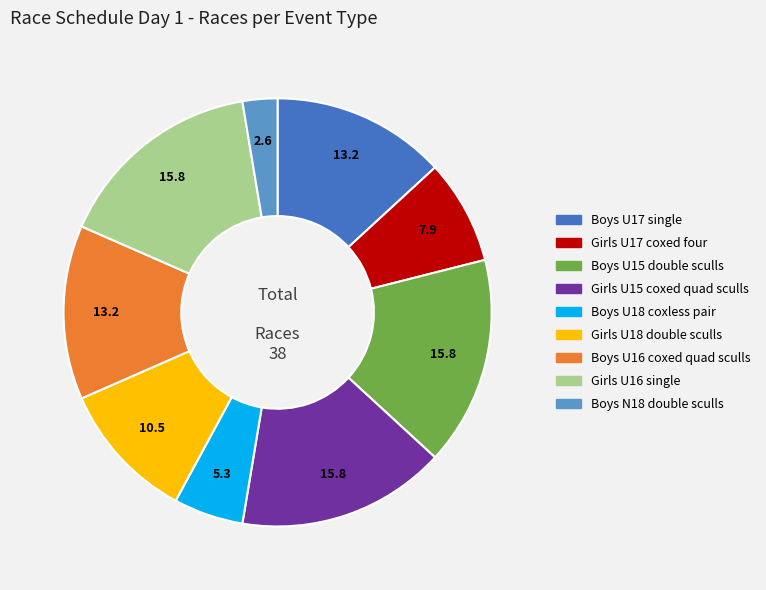

Does any single category account for the majority?

No